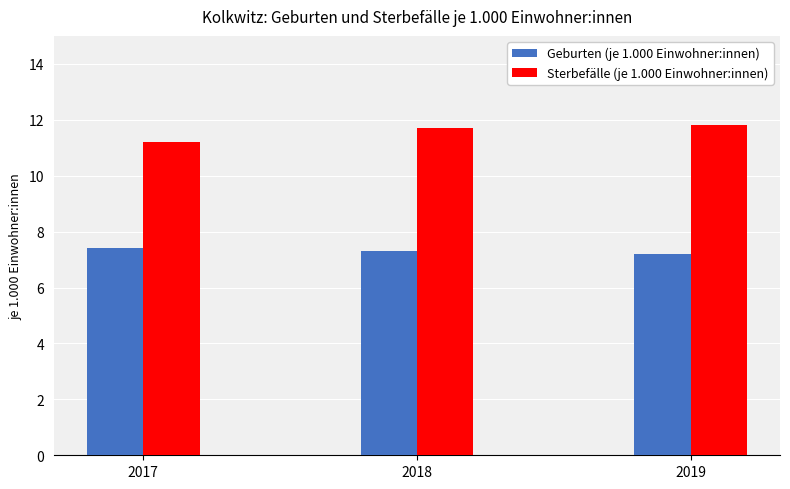

Reading left to right, extract all data points from this chart.

Geburten (je 1.000 Einwohner:innen): 2017=7.4	2018=7.3	2019=7.2
Sterbefälle (je 1.000 Einwohner:innen): 2017=11.2	2018=11.7	2019=11.8